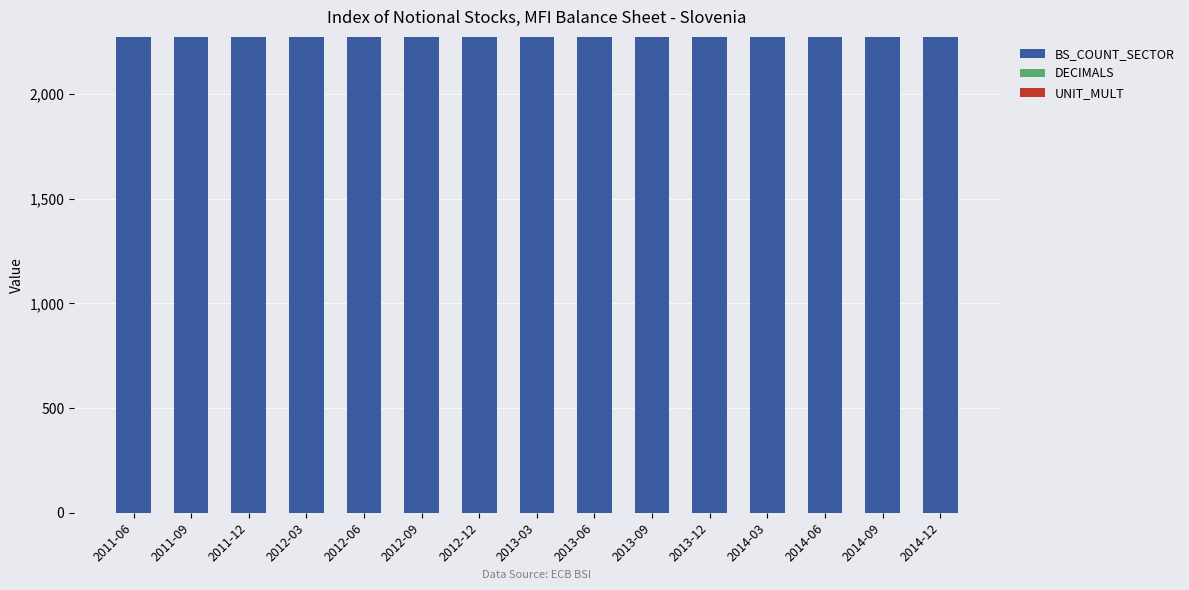

The value of BS_COUNT_SECTOR at 2013-12 is 2272. True or false?

True